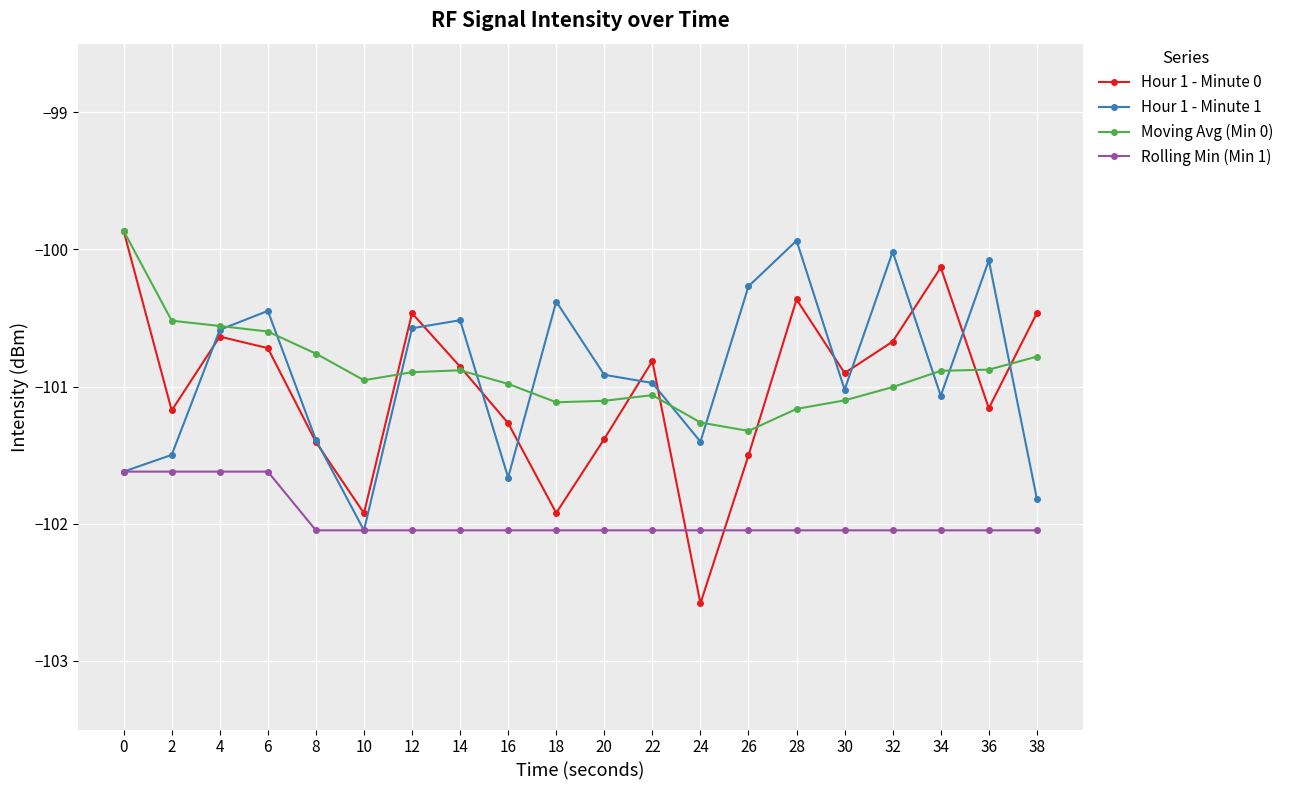

Is the value of Moving Avg (Min 0) at 14 greater than the value of Hour 1 - Minute 0 at 2?

Yes